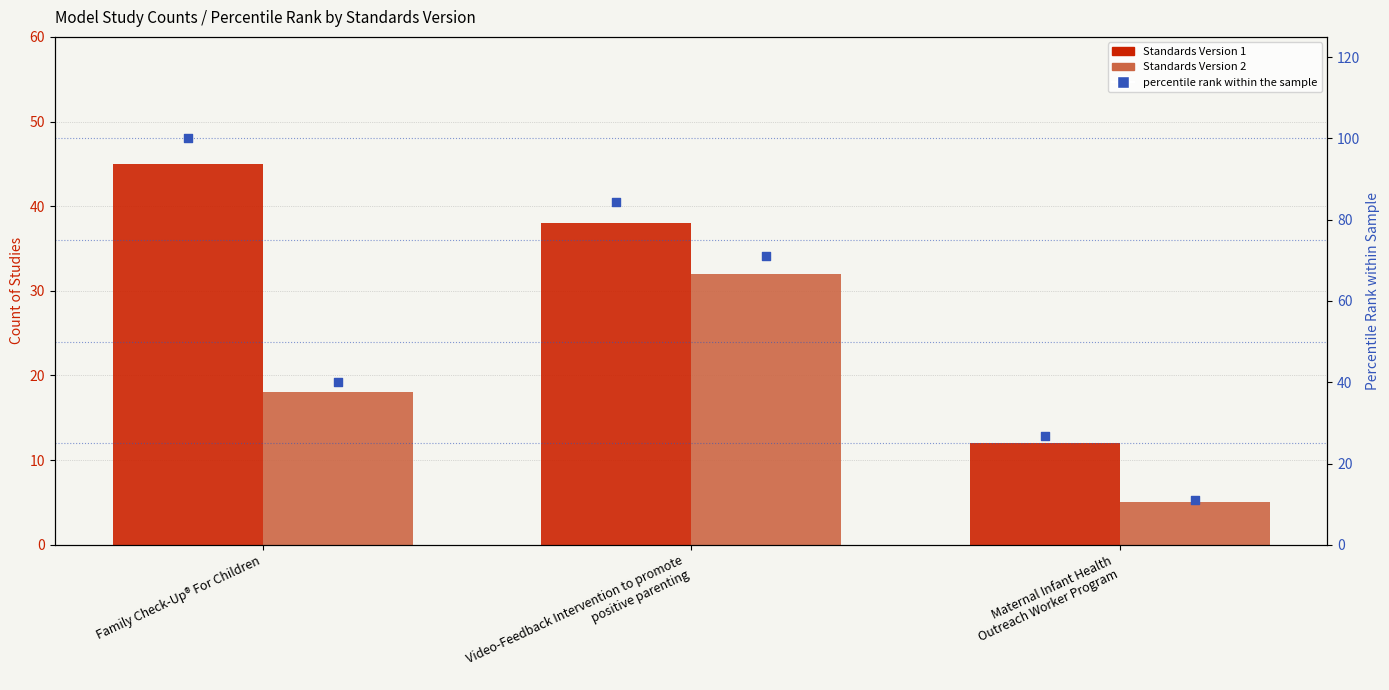

At which category is the sum across all series the highest?

Video-Feedback Intervention to promote
positive parenting